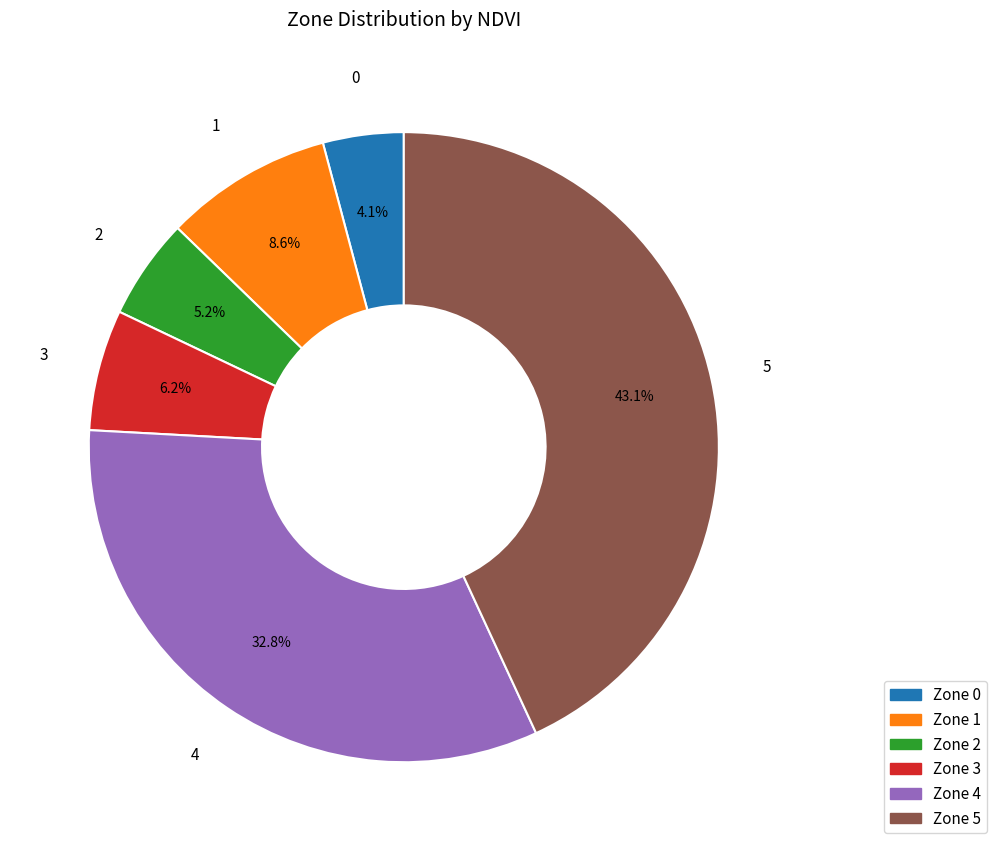

What percentage is NOT represented by Zone 1?

91.4%